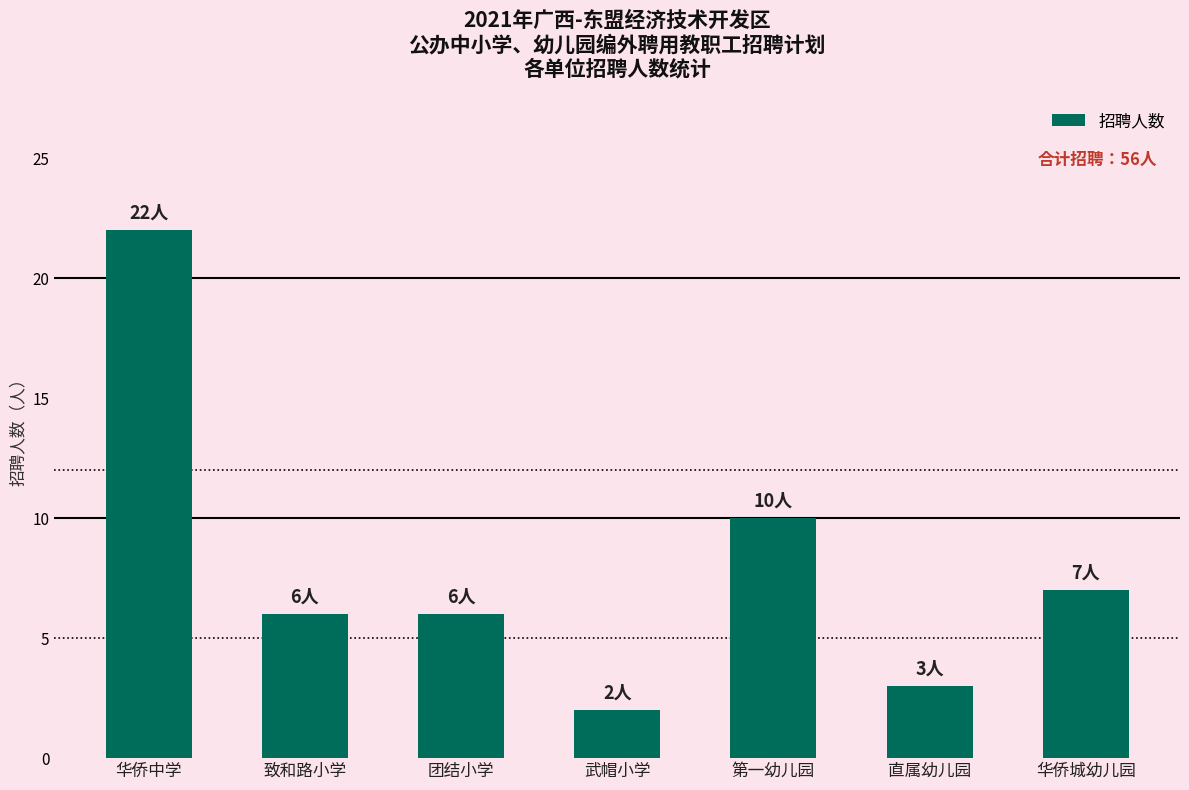

True or false: the data shows 16 at 第一幼儿园.

False